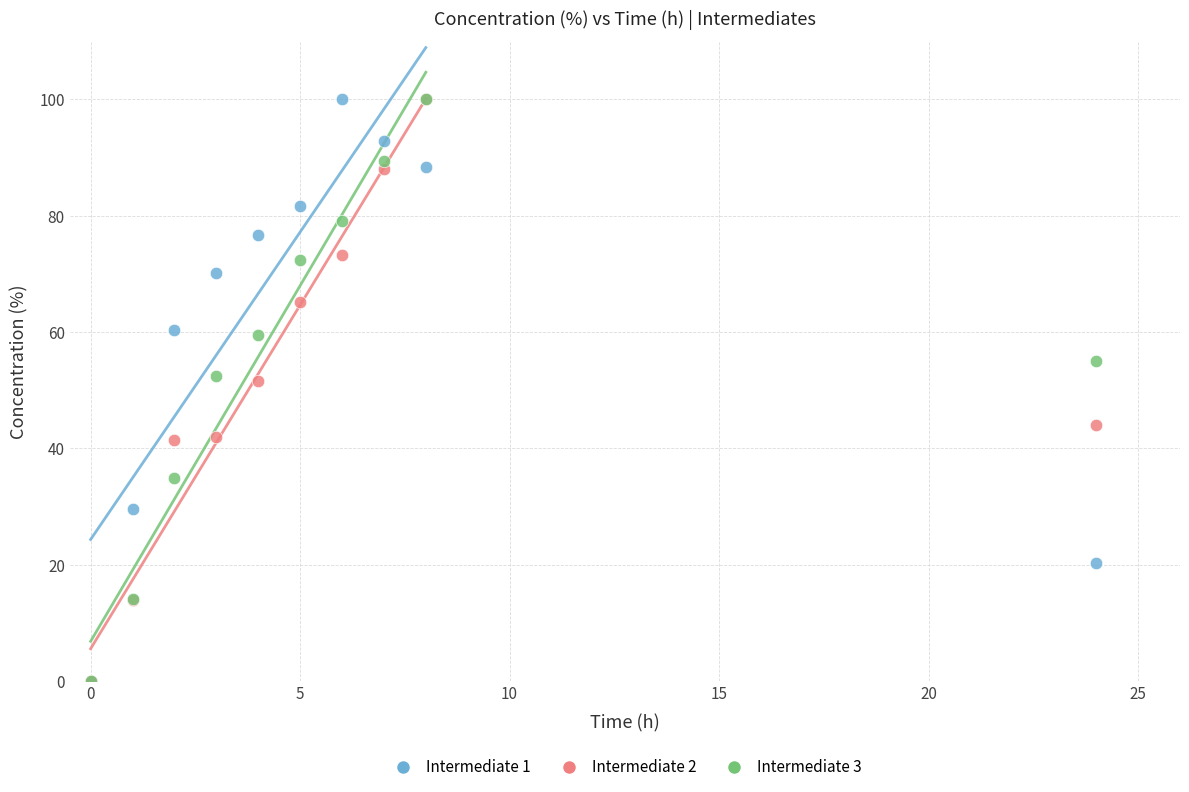

What are all the series names shown in the legend?

Intermediate 1, Intermediate 2, Intermediate 3